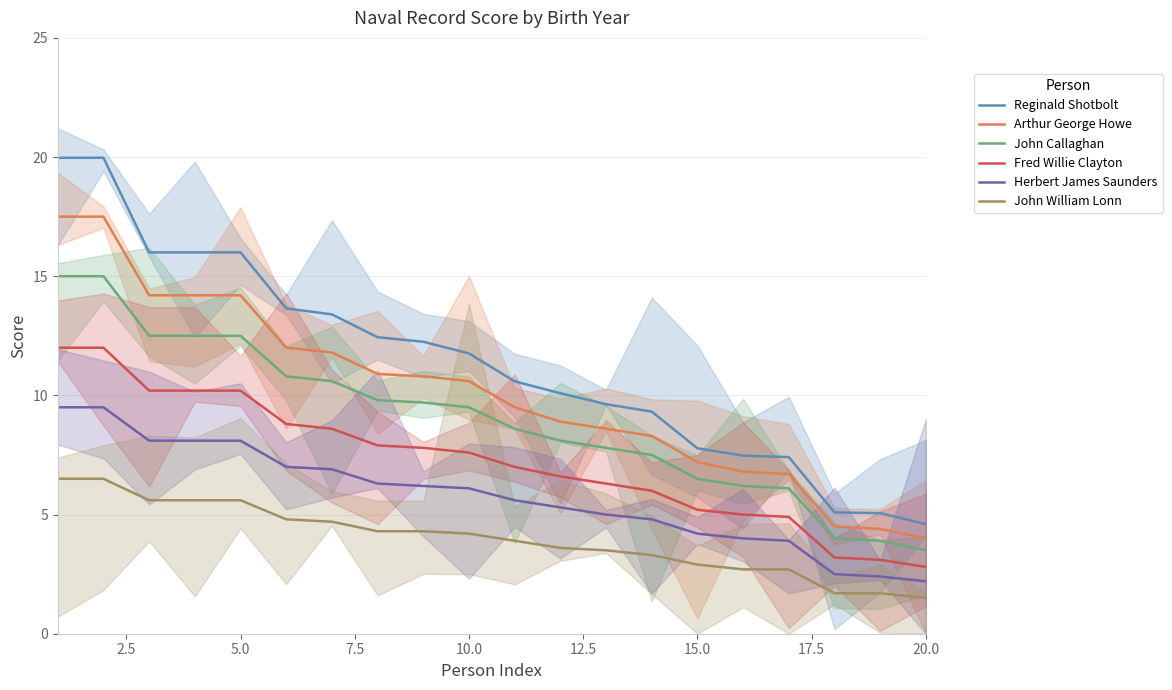

True or false: Fred Willie Clayton and Herbert James Saunders intersect in this chart.

False